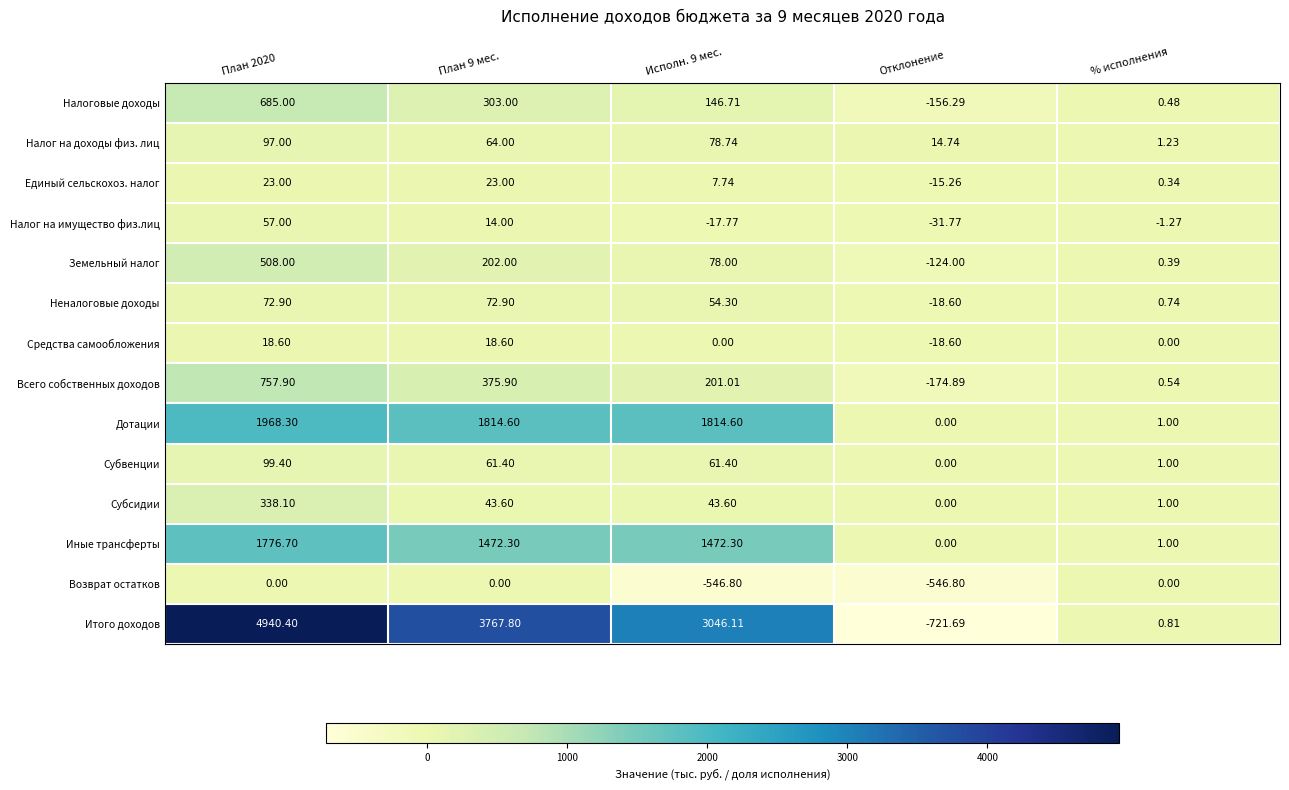

At how many categories does at least one series exceed 2035?

3